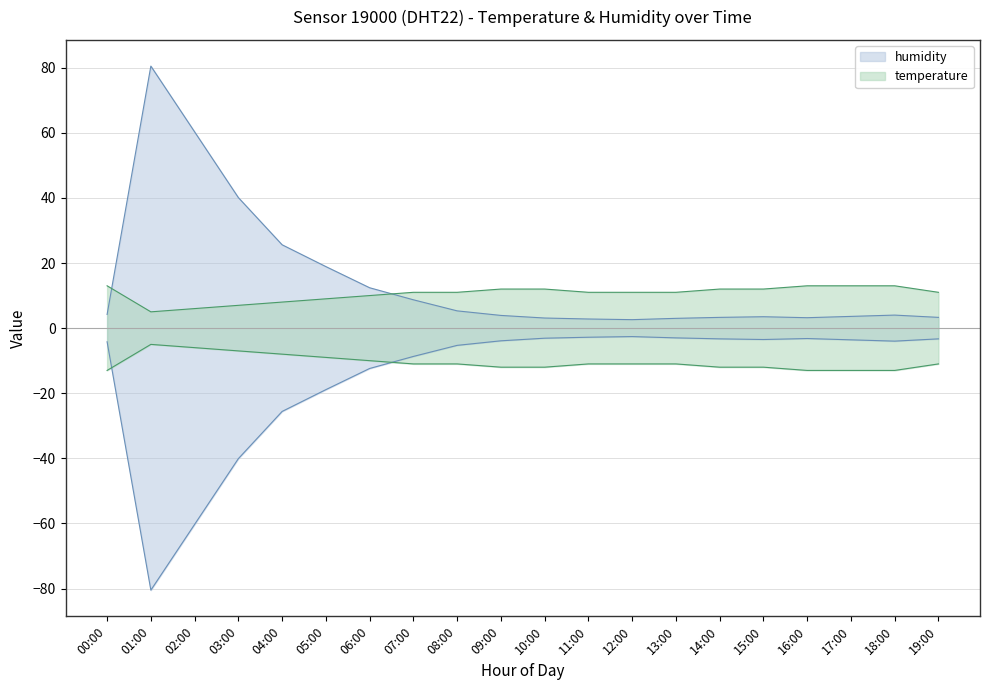

What are all the series names shown in the legend?

humidity, temperature